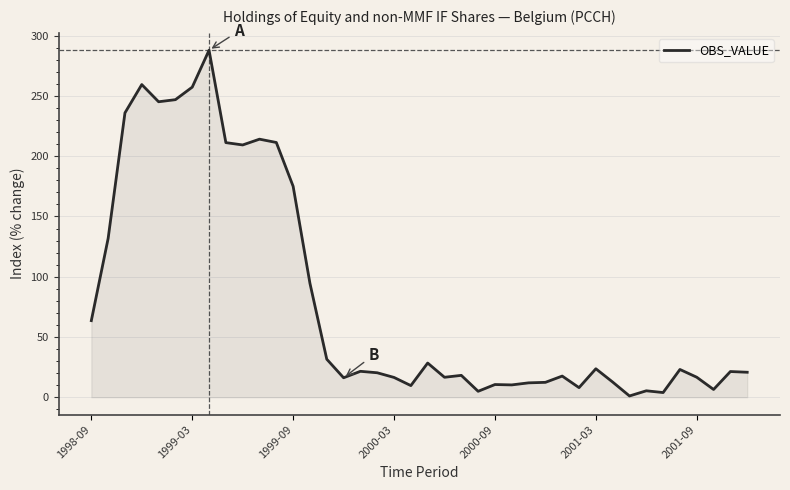

What is the greatest value displayed?

288.0